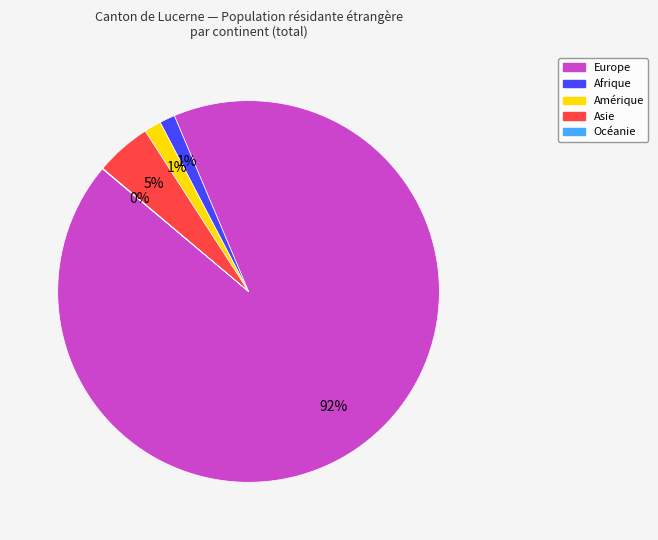

Is it true that Asie is 19% of the pie?

False